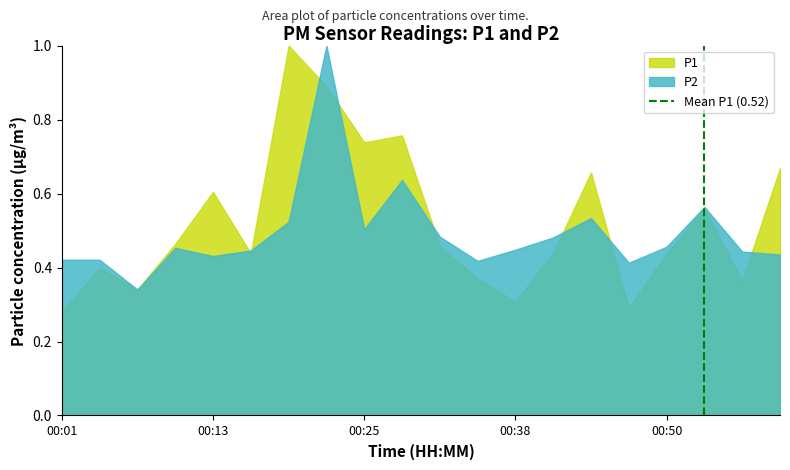

Which series has the widest spread of values?

P1